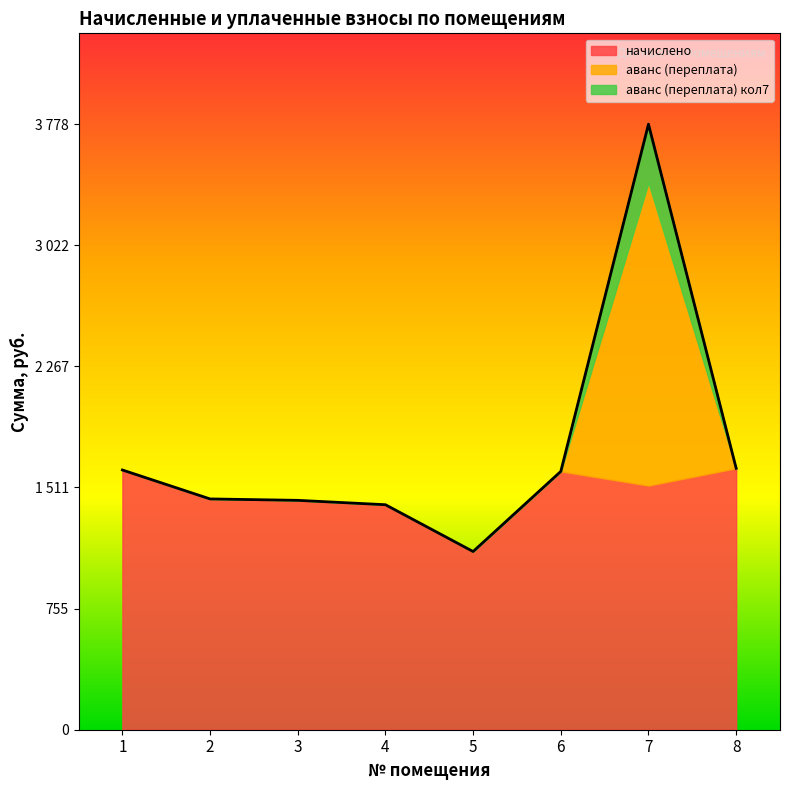

The value of аванс (переплата) at 8 is -1059.9. True or false?

False